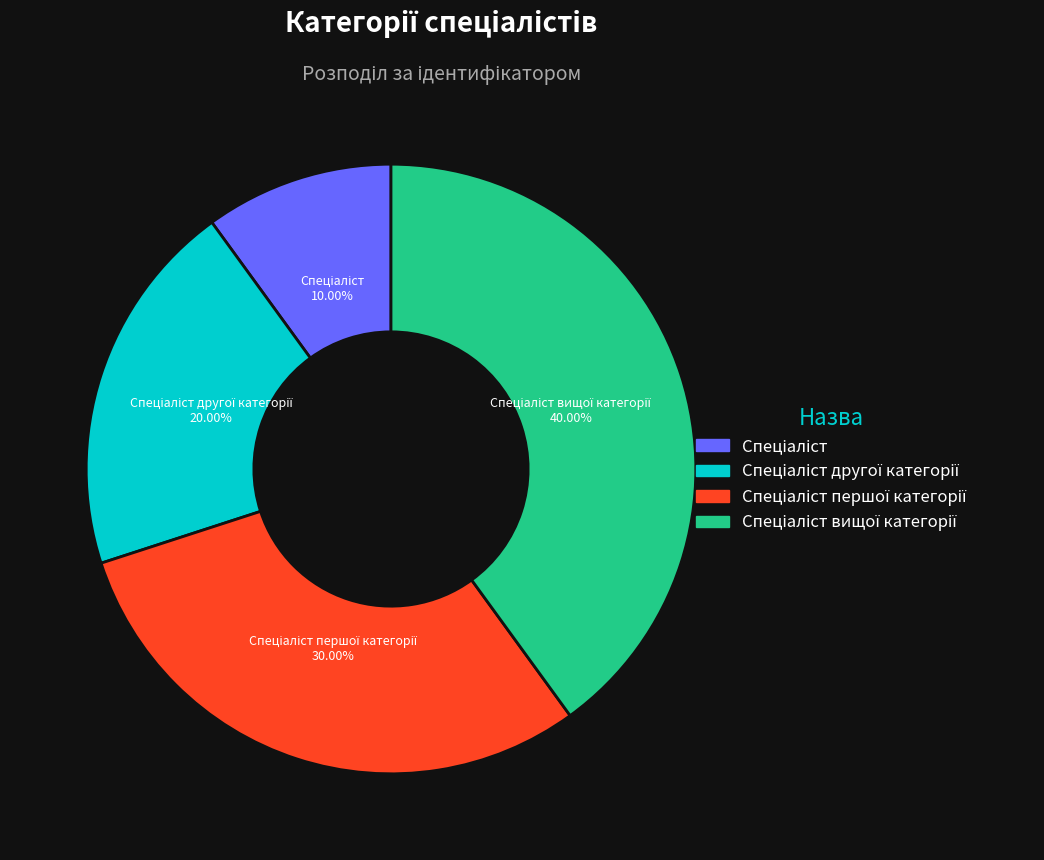

Does any single category account for the majority?

No